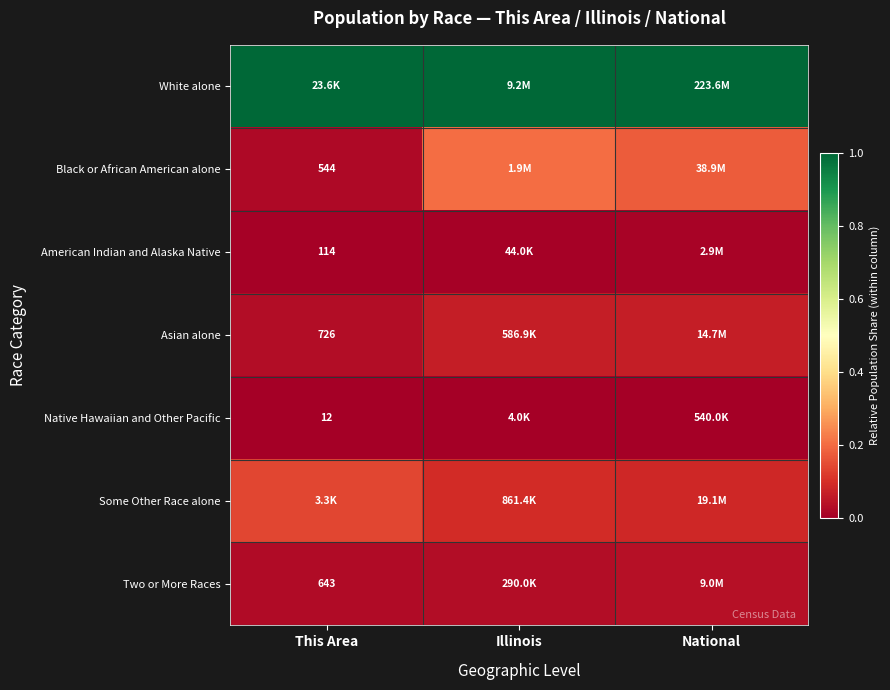

What is the total value across all series at This Area?

1.2